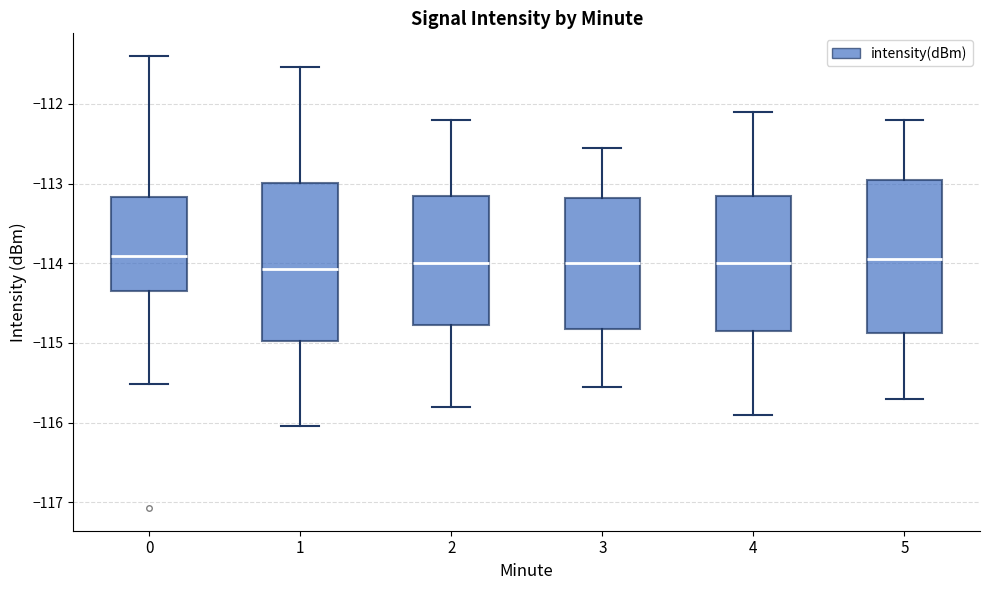

Reading left to right, read every box against the y-axis: the position of its median line, the range the box covers, and the ends of its whiskers. The values are not printed on the chart, so give them approximately, as read against the axis.

0: median -113.9, box -114.4 to -113.2, whiskers -115.5 to -111.4
1: median -114.1, box -115.0 to -113.0, whiskers -116.0 to -111.5
2: median -114.0, box -114.8 to -113.1, whiskers -115.8 to -112.2
3: median -114.0, box -114.8 to -113.2, whiskers -115.5 to -112.5
4: median -114.0, box -114.8 to -113.1, whiskers -115.9 to -112.1
5: median -113.9, box -114.9 to -112.9, whiskers -115.7 to -112.2